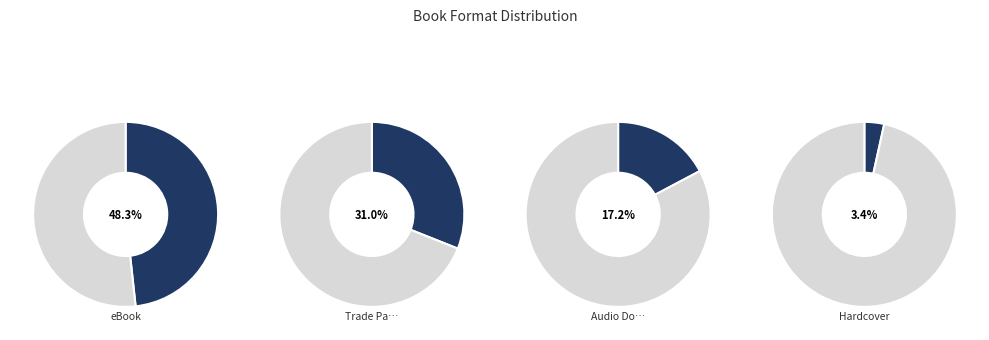

The Trade Paperback slice represents 24% of the pie. True or false?

False